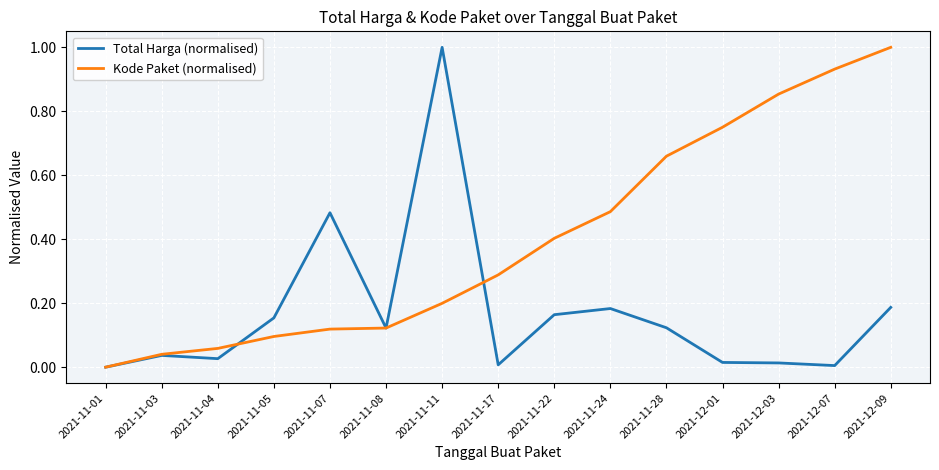

What is the sum of all Kode Paket (normalised) values?

6.0